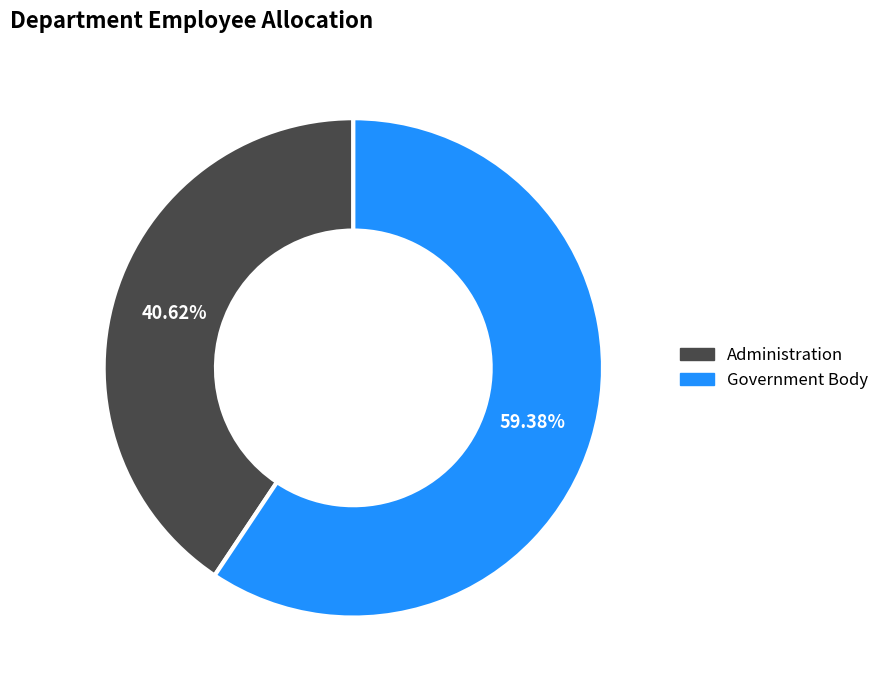

Which category has the biggest portion of the pie?

Government Body